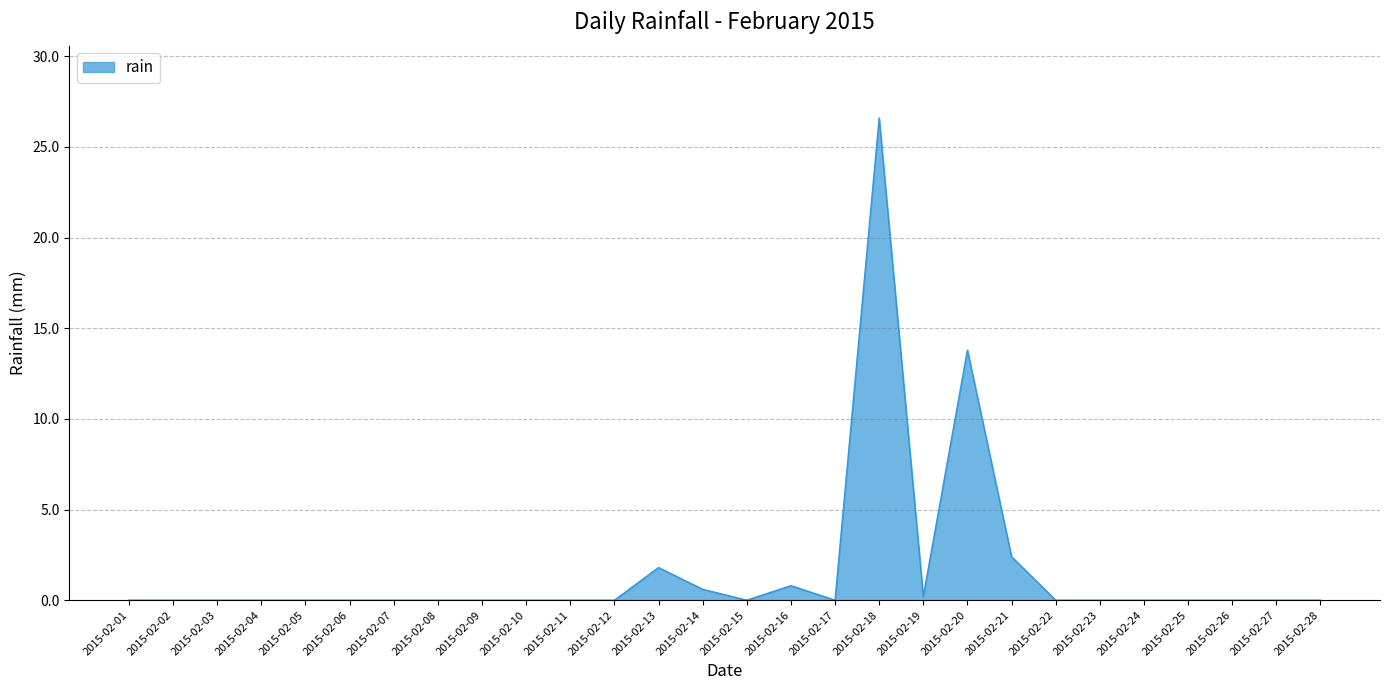

What is the change in value from 2015-02-12 to 2015-02-16?

+0.8